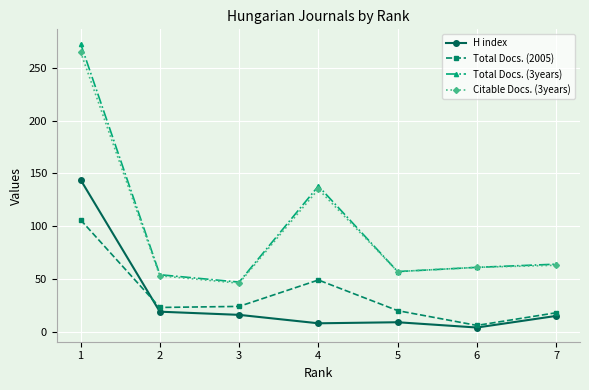

True or false: Citable Docs. (3years) and H index intersect in this chart.

False